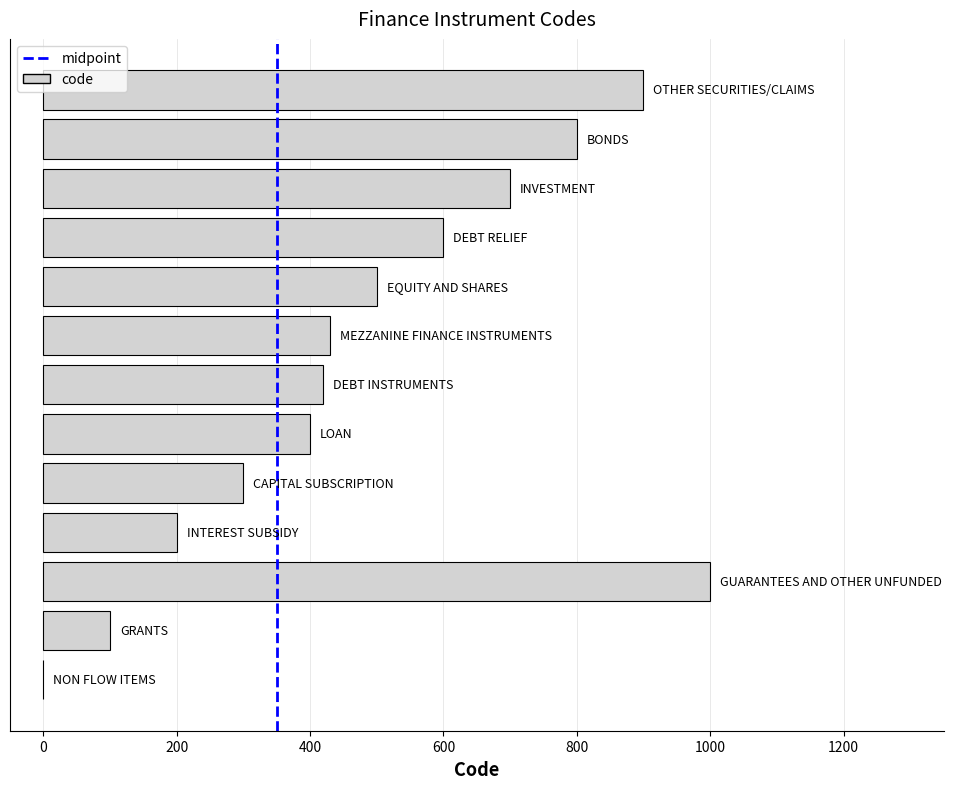

Are the bars grouped side by side (vs. stacked)?

No